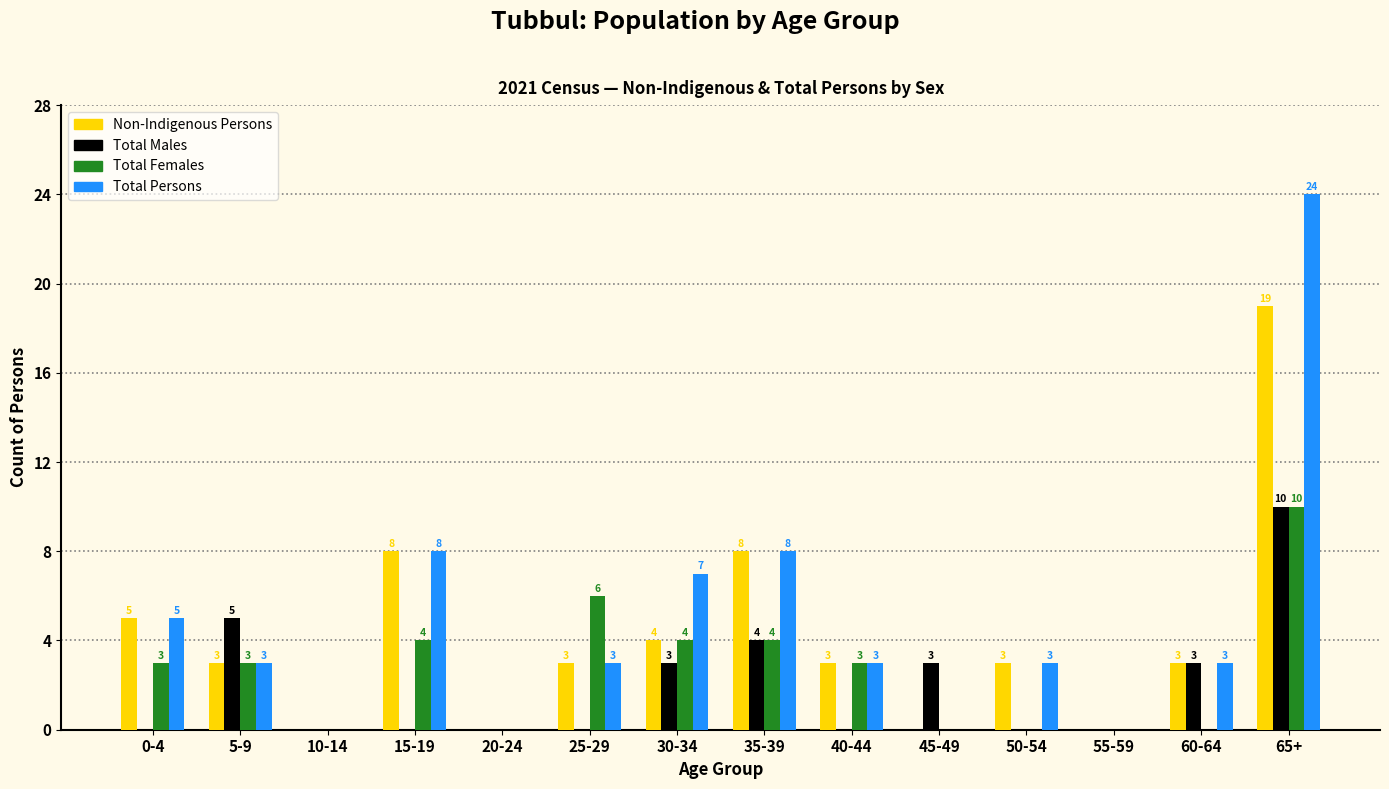

Reading right to left, list all the values displayed in this chart.

Non-Indigenous Persons: 65+=19	60-64=3	55-59=0	50-54=3	45-49=0	40-44=3	35-39=8	30-34=4	25-29=3	20-24=0	15-19=8	10-14=0	5-9=3	0-4=5
Total Males: 65+=10	60-64=3	55-59=0	50-54=0	45-49=3	40-44=0	35-39=4	30-34=3	25-29=0	20-24=0	15-19=0	10-14=0	5-9=5	0-4=0
Total Females: 65+=10	60-64=0	55-59=0	50-54=0	45-49=0	40-44=3	35-39=4	30-34=4	25-29=6	20-24=0	15-19=4	10-14=0	5-9=3	0-4=3
Total Persons: 65+=24	60-64=3	55-59=0	50-54=3	45-49=0	40-44=3	35-39=8	30-34=7	25-29=3	20-24=0	15-19=8	10-14=0	5-9=3	0-4=5